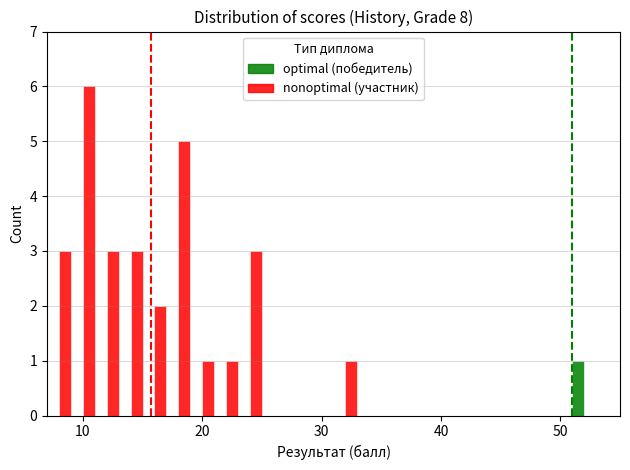

Reading right to left, extract all data points from this chart.

nonoptimal: 0	0	0	0	0	0	0	0	0	0	1	0	0	0	3	1	1	5	2	3	3	6	3
optimal: 0	1	0	0	0	0	0	0	0	0	0	0	0	0	0	0	0	0	0	0	0	0	0